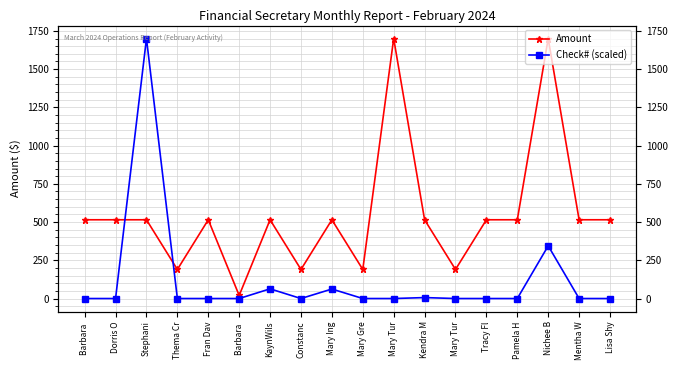

In Check# (scaled), how many points are higher than both neighbors (excluding endpoints)?

6